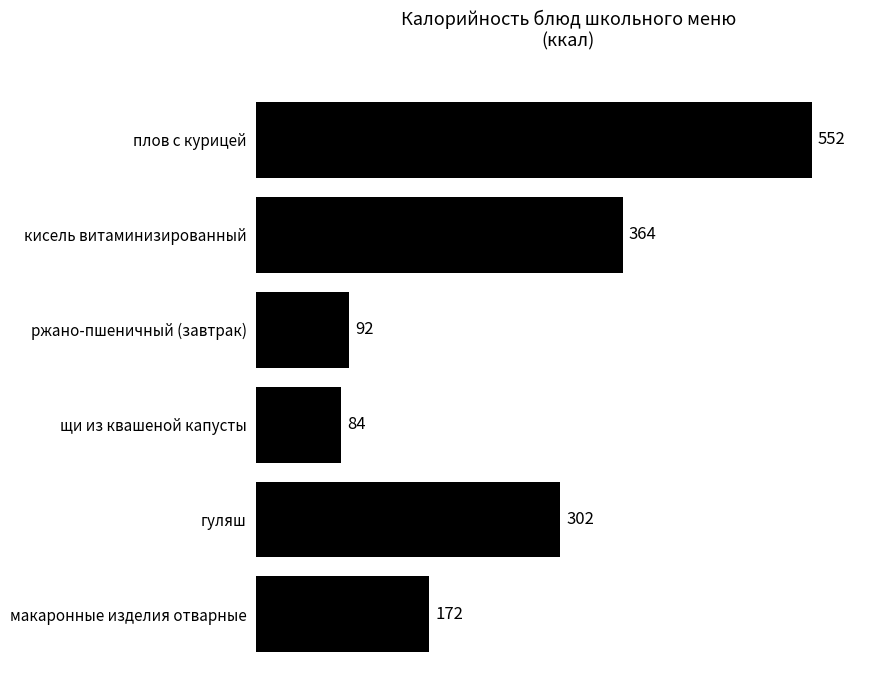

Between гуляш and ржано-пшеничный (завтрак), which is larger?

гуляш